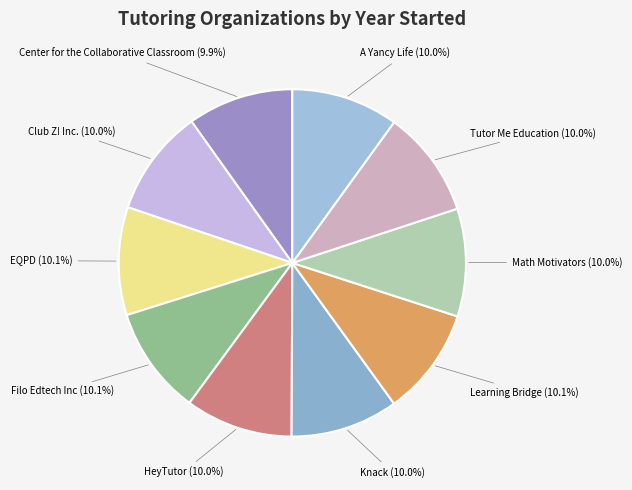

Is there any slice that represents more than half of the pie?

No